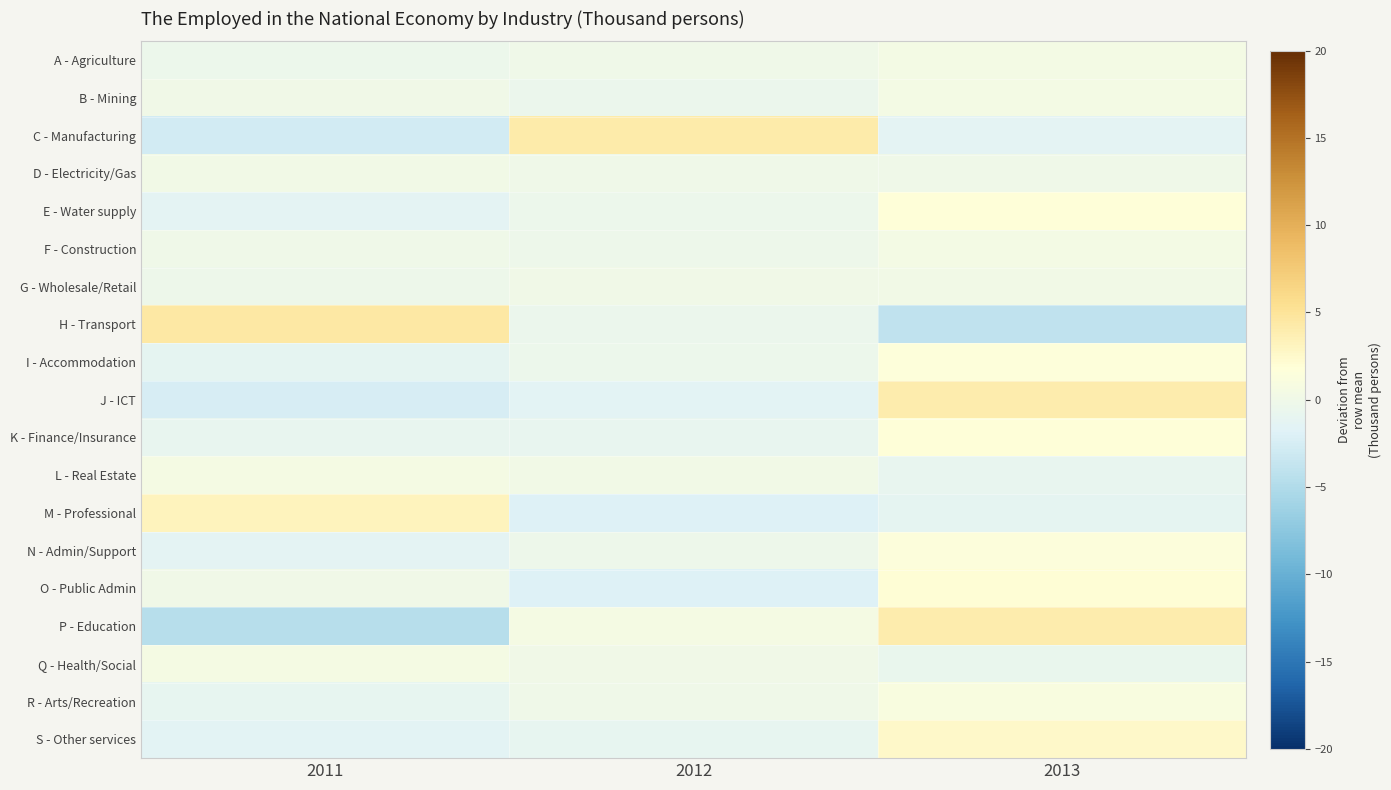

How many categories are shown in the chart?

3